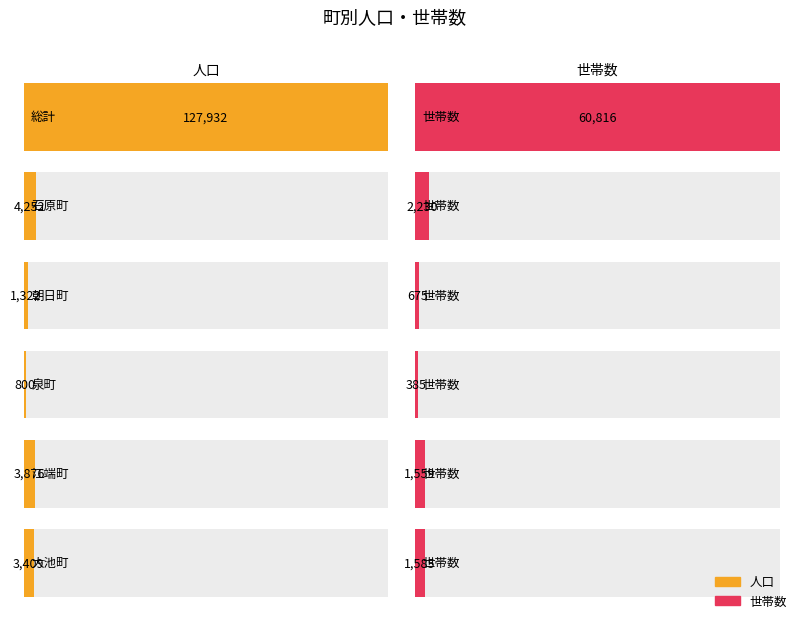

Which category has the highest value in the 世帯数 series?

総計